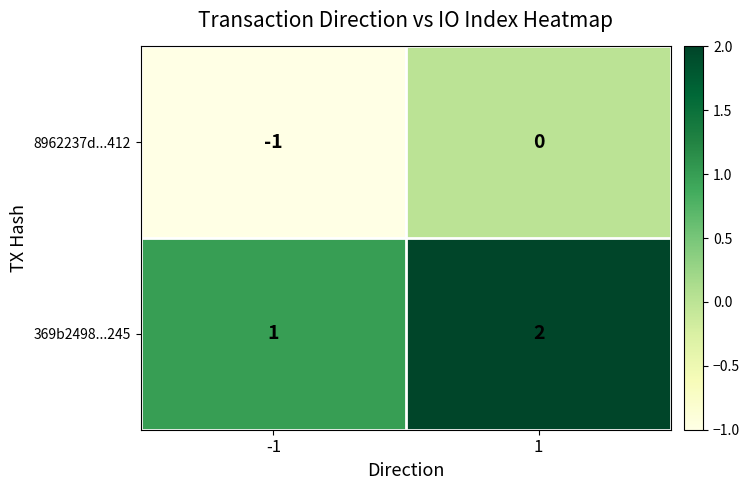

What is the sum of the 369b2498...245 values at -1 and 1?

3